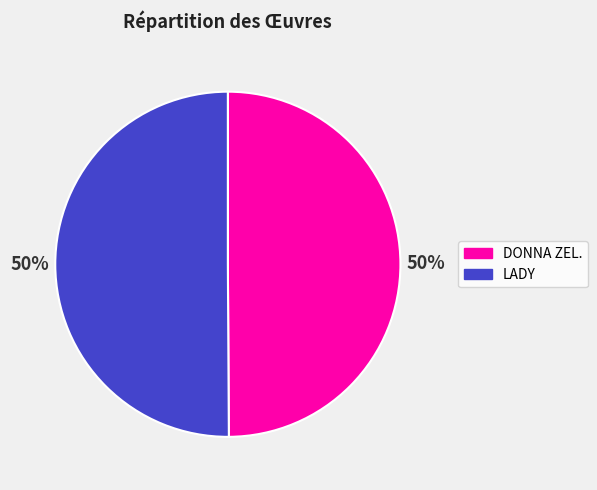

What is the ratio of the value at DONNA ZEL. to the value at LADY?

1.0